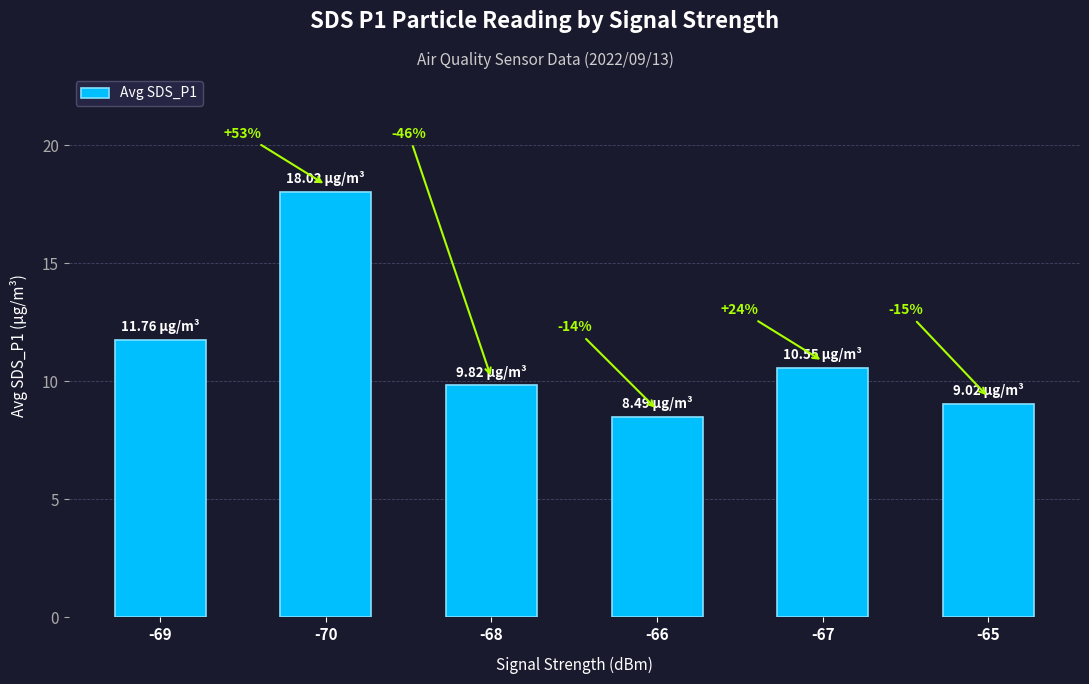

Rank the categories by value from highest to lowest.

-70, -69, -67, -68, -65, -66